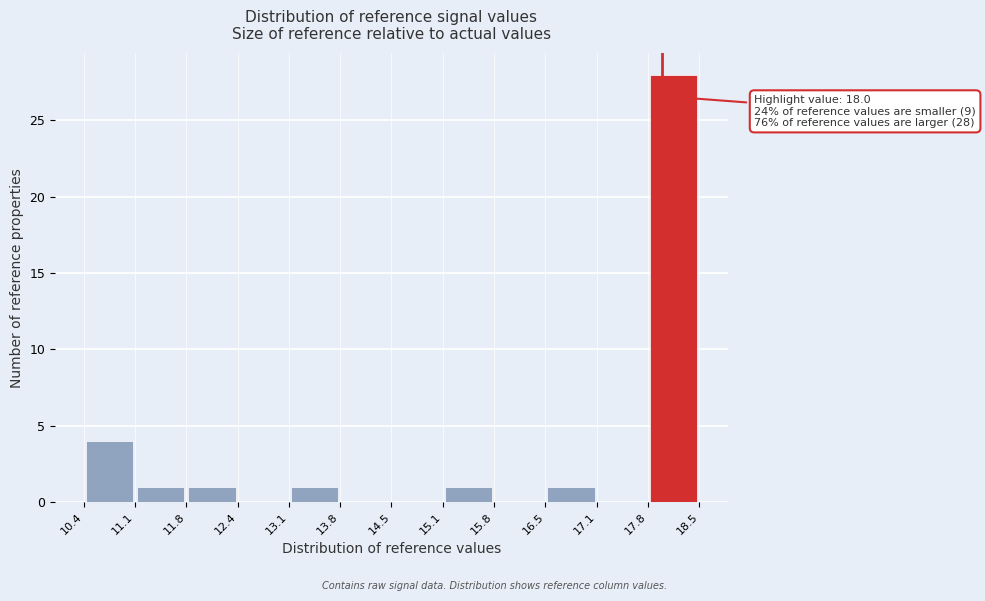

Over which range of the x-axis is the bar tallest?

17.8 to 18.5